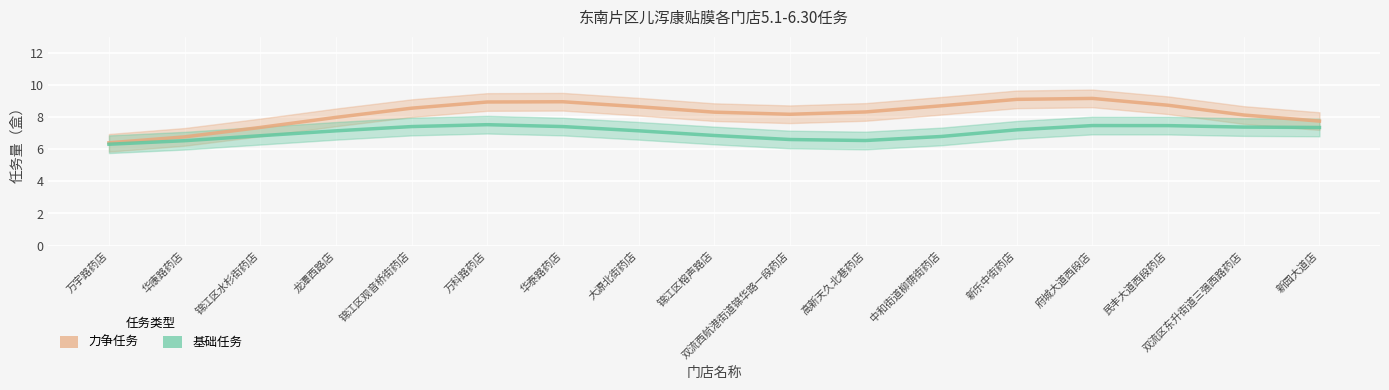

Reading right to left, what are all the values shown in this chart?

力争任务: 7.8	8.1	8.7	9.2	9.1	8.7	8.3	8.2	8.3	8.6	9.0	8.9	8.6	8.0	7.4	6.8	6.4
基础任务: 7.4	7.4	7.5	7.5	7.2	6.8	6.5	6.6	6.9	7.1	7.4	7.5	7.4	7.1	6.8	6.5	6.3